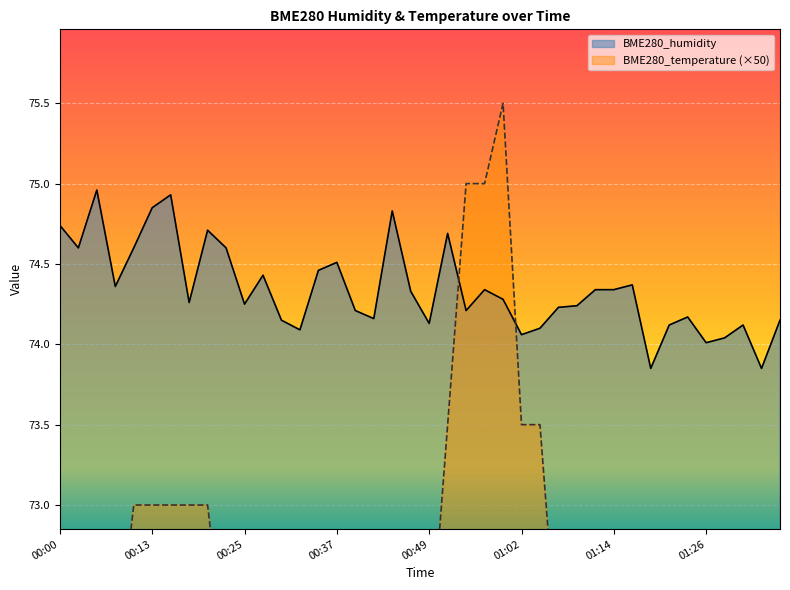

Between 00:00 and 01:33, which series saw the biggest shift?

BME280_temperature